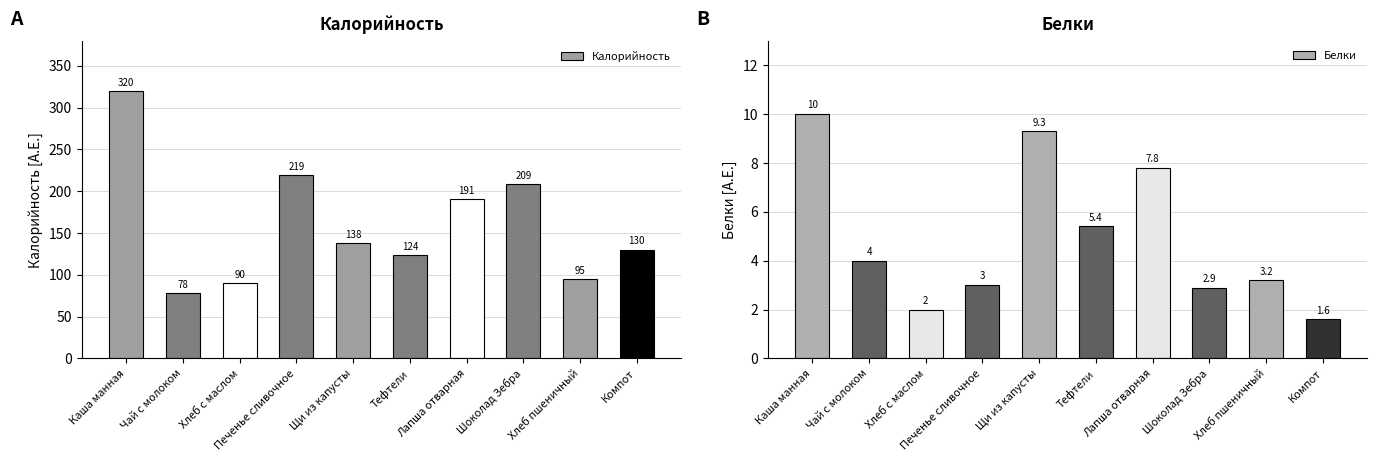

Is it true that Белки equals 3.2 at Хлеб пшеничный?

True